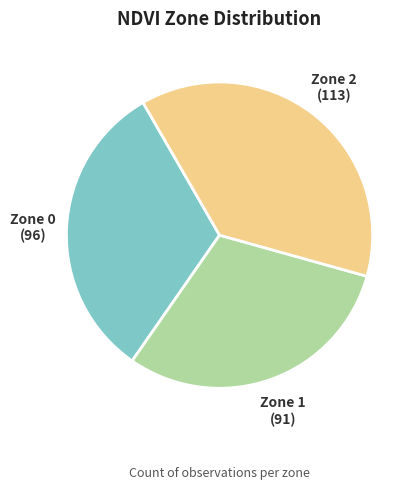

Does Zone 0 account for over 50% of the chart?

No